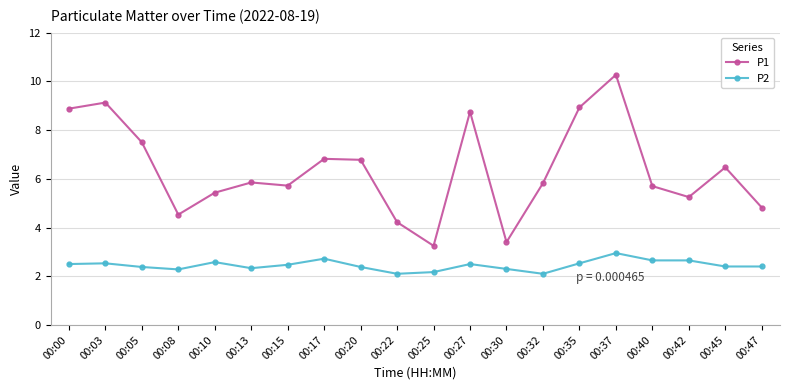

What is the lowest value of the P2 series?

2.1